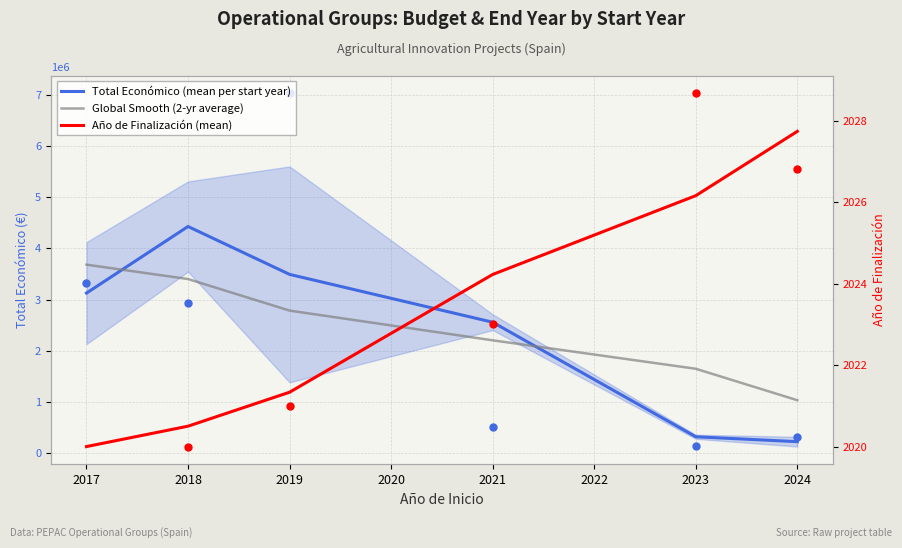

Which series has the widest spread of Y values?

Total Económico (mean per start year)